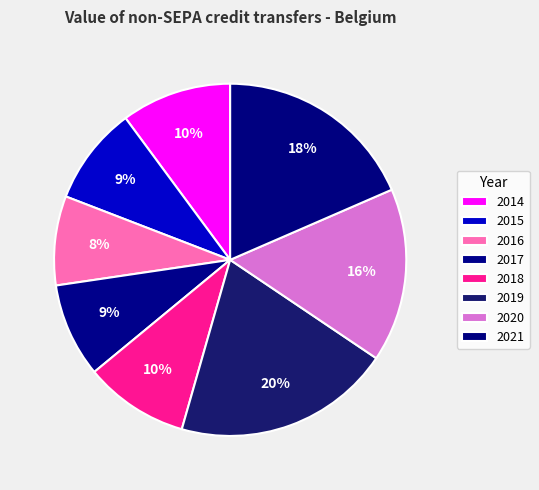

Is it true that 2019 is 20% of the pie?

True